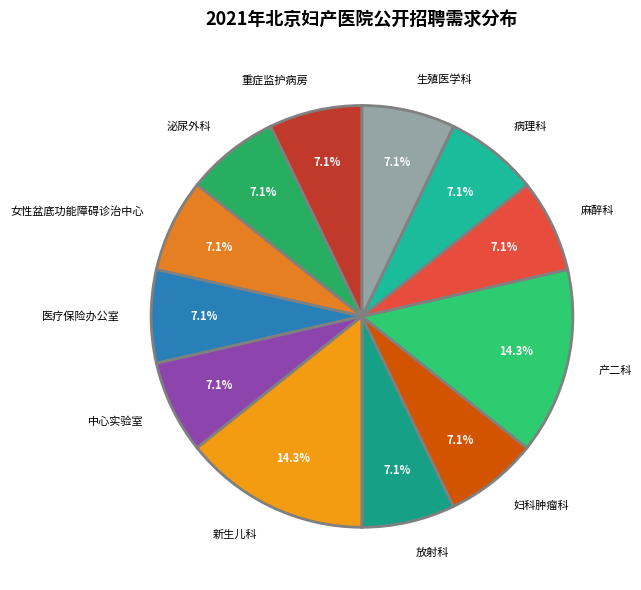

The 病理科 slice represents 1% of the pie. True or false?

False